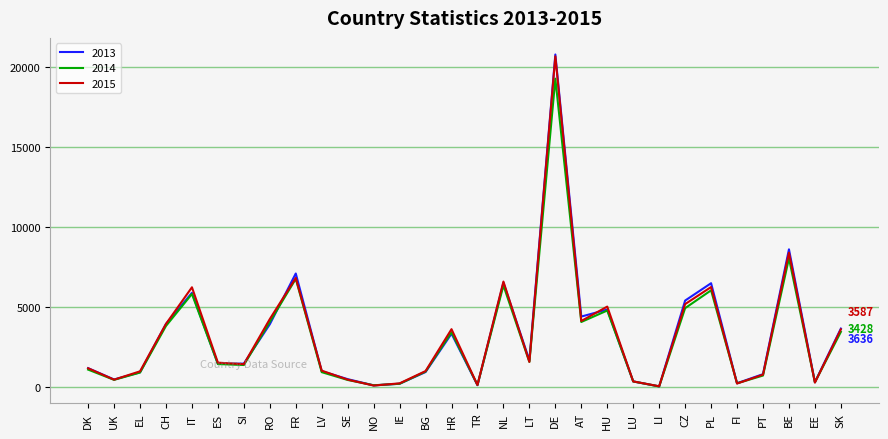

What is the difference between the second highest and minimum values in the 2013 series?

8577